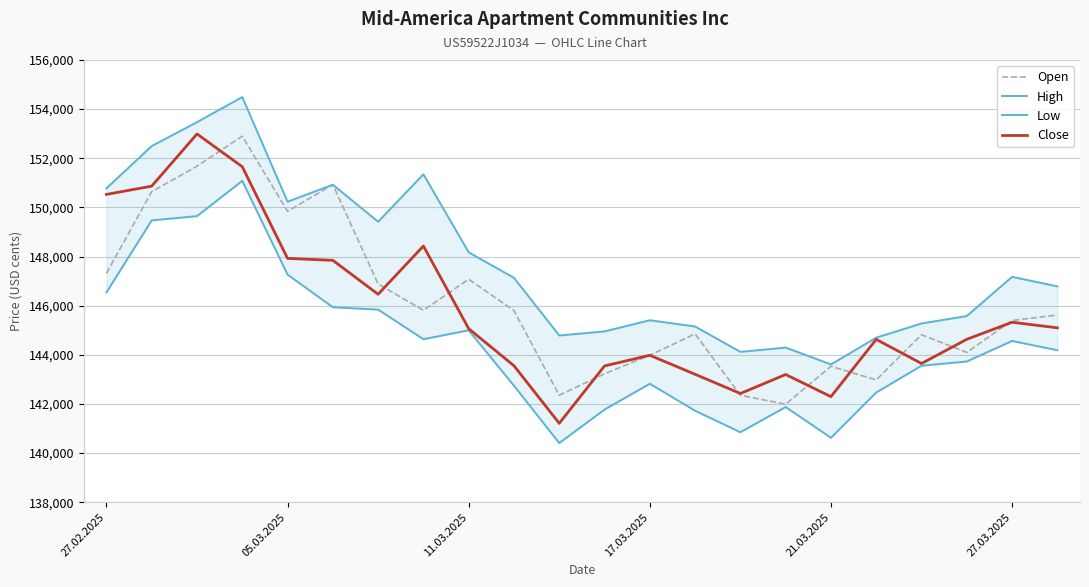

What are all the series names shown in the legend?

Open, High, Low, Close